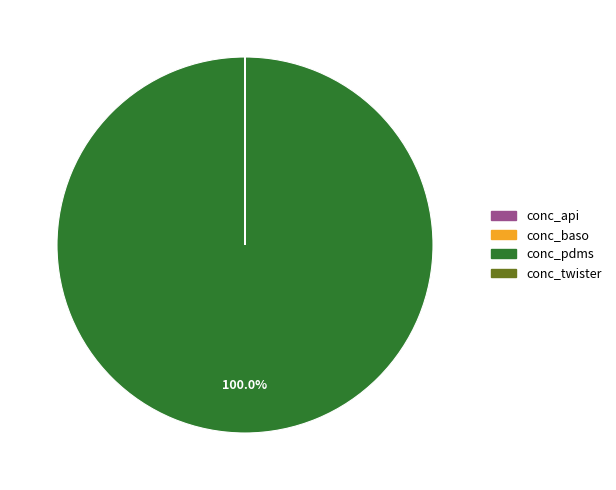

Is it true that conc_pdms is 100% of the pie?

True